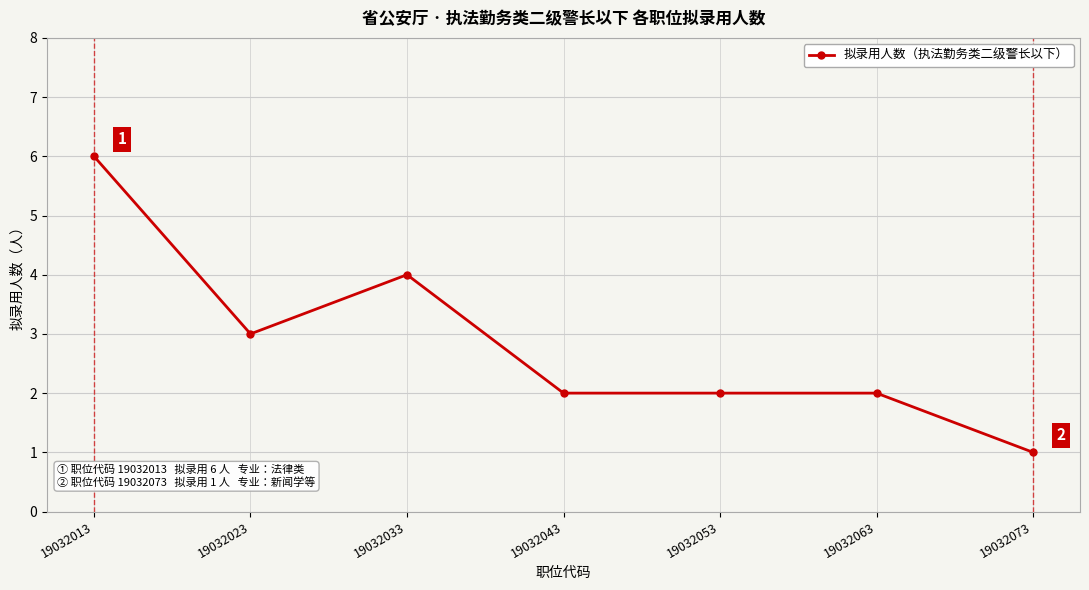

What is the ratio of the value at 19032073 to the value at 19032053?

0.5